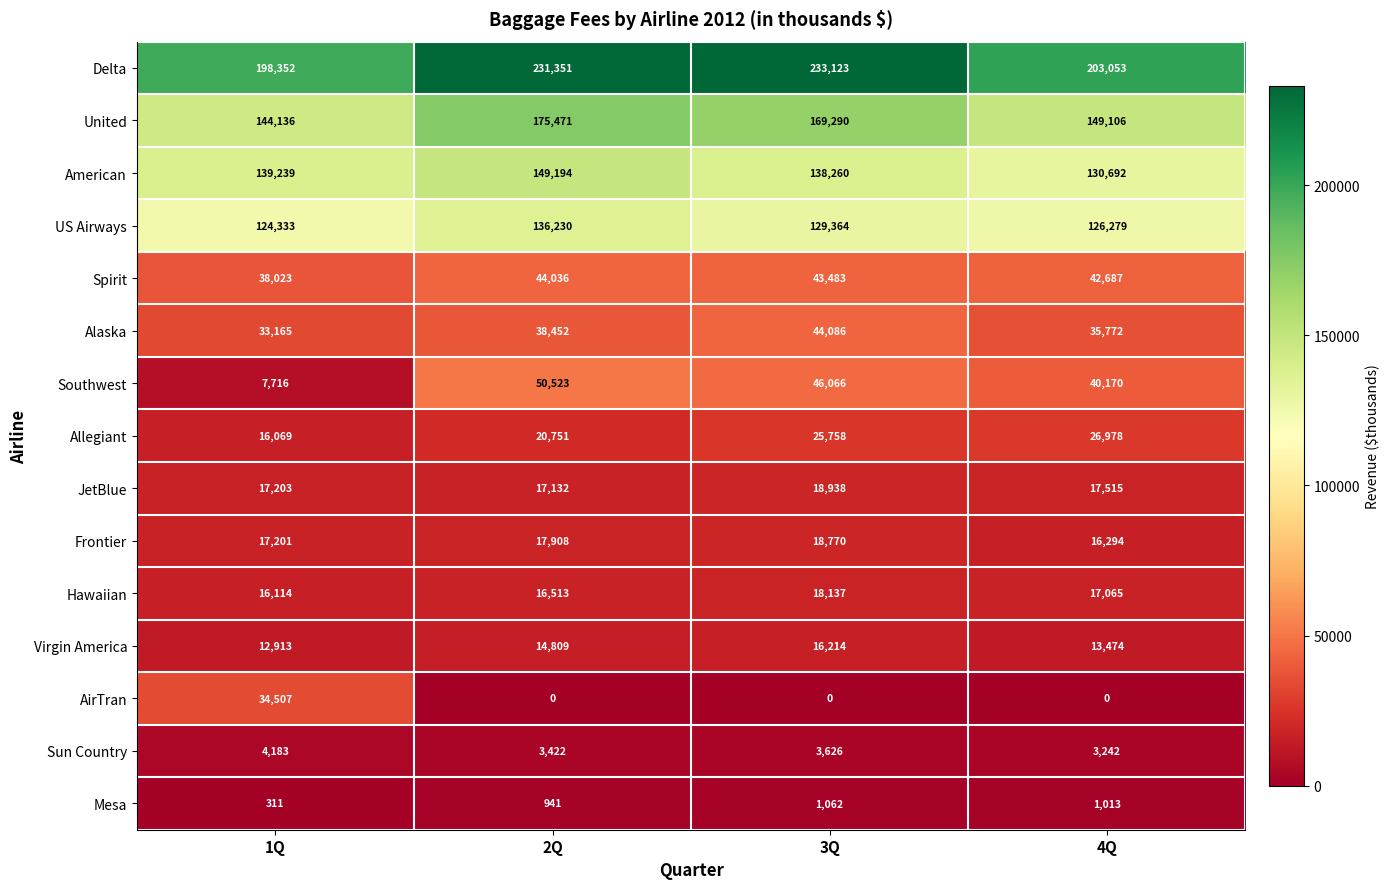

Which series changed the most between 1Q and 2Q?

Southwest